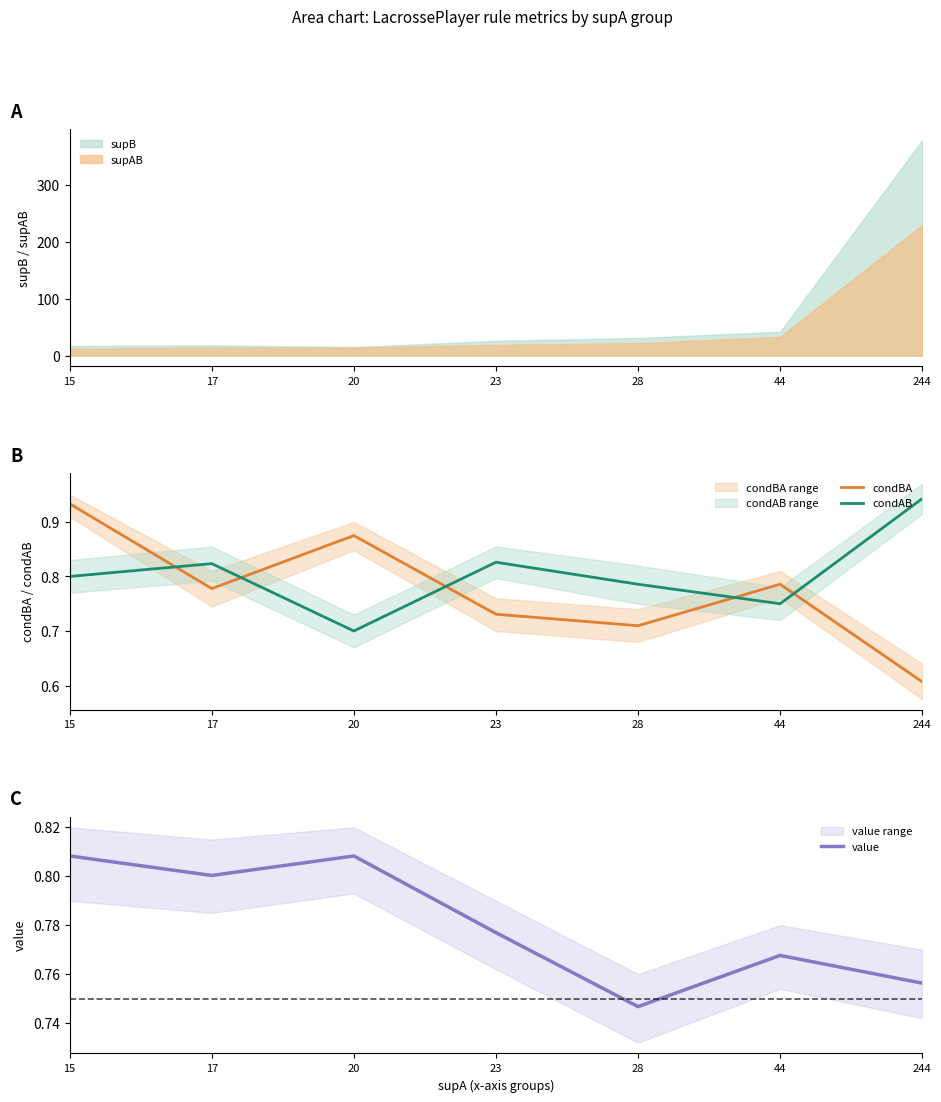

What is the difference between the second highest and minimum values in the condAB series?

0.1